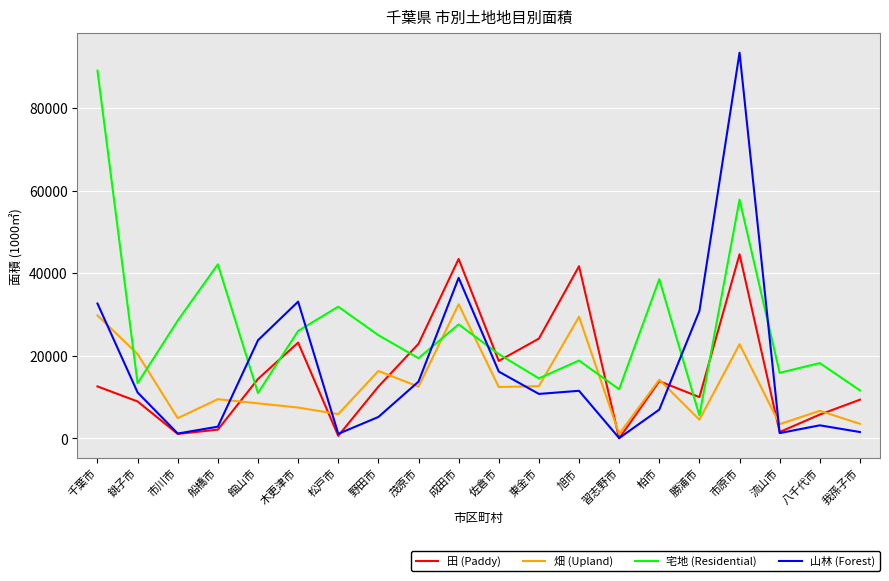

What are all the series names shown in the legend?

田 (Paddy), 畑 (Upland), 宅地 (Residential), 山林 (Forest)